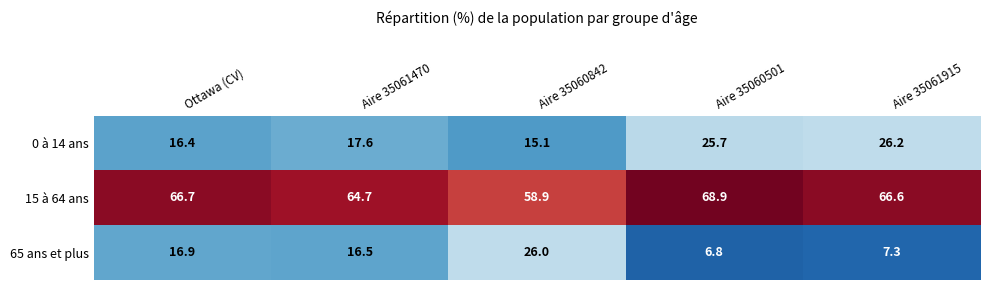

Which series has the largest total across all categories?

15 à 64 ans